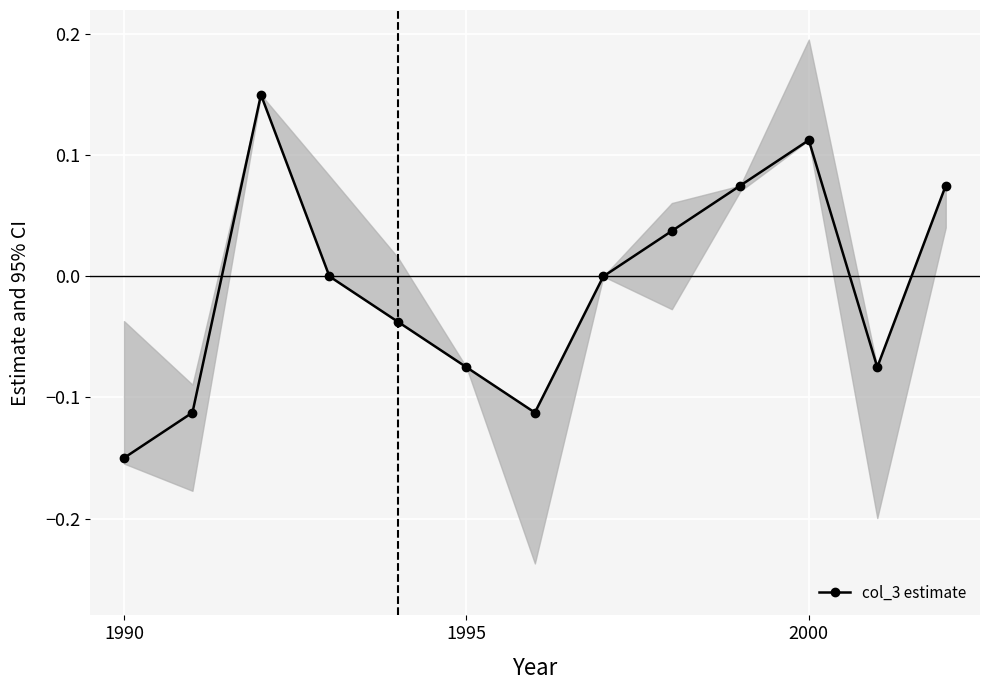

What is the difference between the second highest and minimum values?

0.3